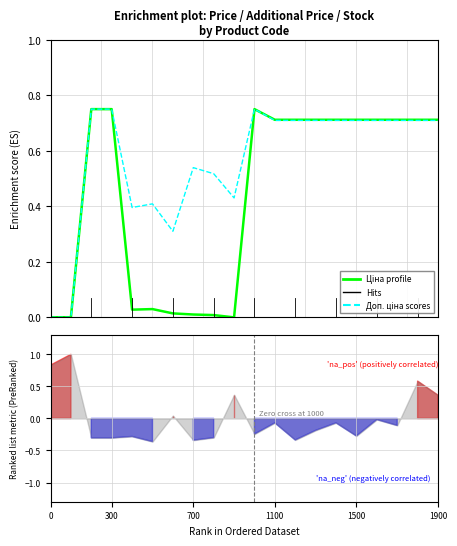

List the series in order of their overall mean, lowest first.

Ціна (normalized), Доп. ціна (normalized)